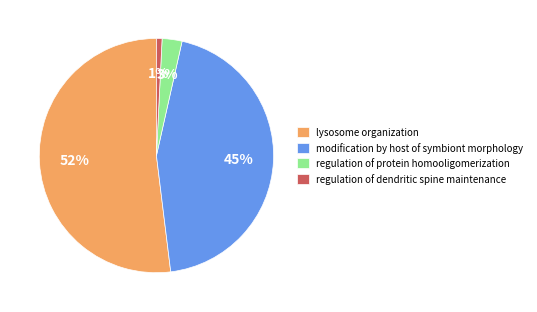

How many slices are in this pie chart?

4